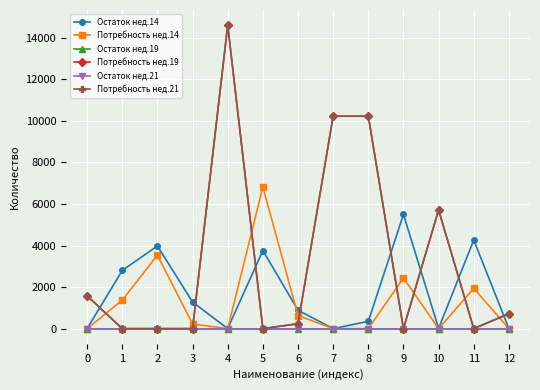

What is the value of the Потребность нед.14 point at the 6th from the left?

6827.0